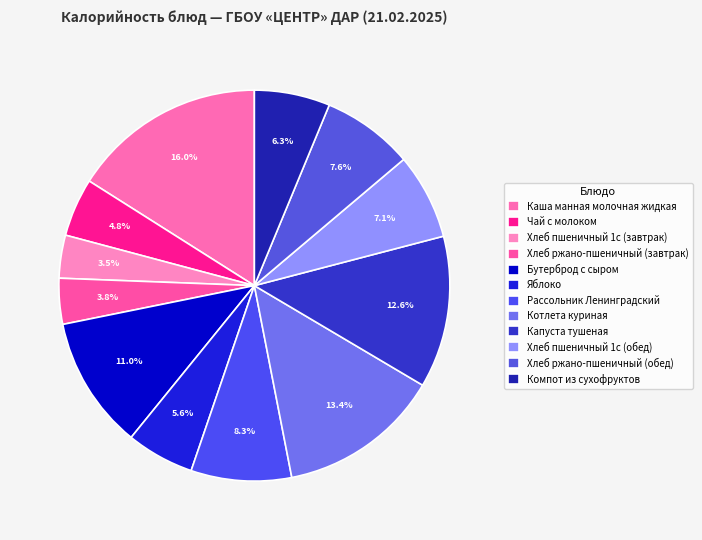

Does Чай с молоком account for over 50% of the chart?

No